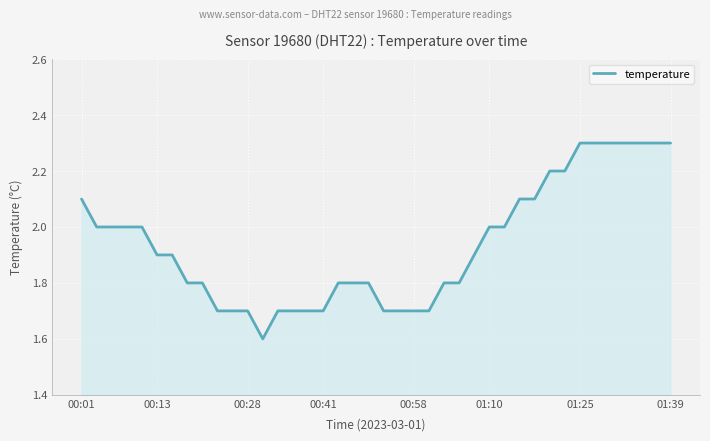

Reading left to right, extract all data points from this chart.

2.1	2.0	2.0	2.0	2.0	1.9	1.9	1.8	1.8	1.7	1.7	1.7	1.6	1.7	1.7	1.7	1.7	1.8	1.8	1.8	1.7	1.7	1.7	1.7	1.8	1.8	1.9	2.0	2.0	2.1	2.1	2.2	2.2	2.3	2.3	2.3	2.3	2.3	2.3	2.3